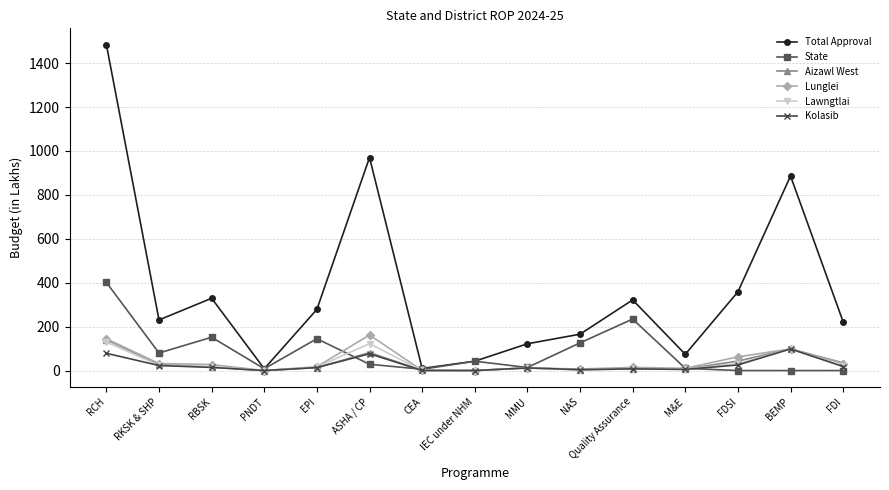

At which label does Aizawl West first exceed 13?

RCH